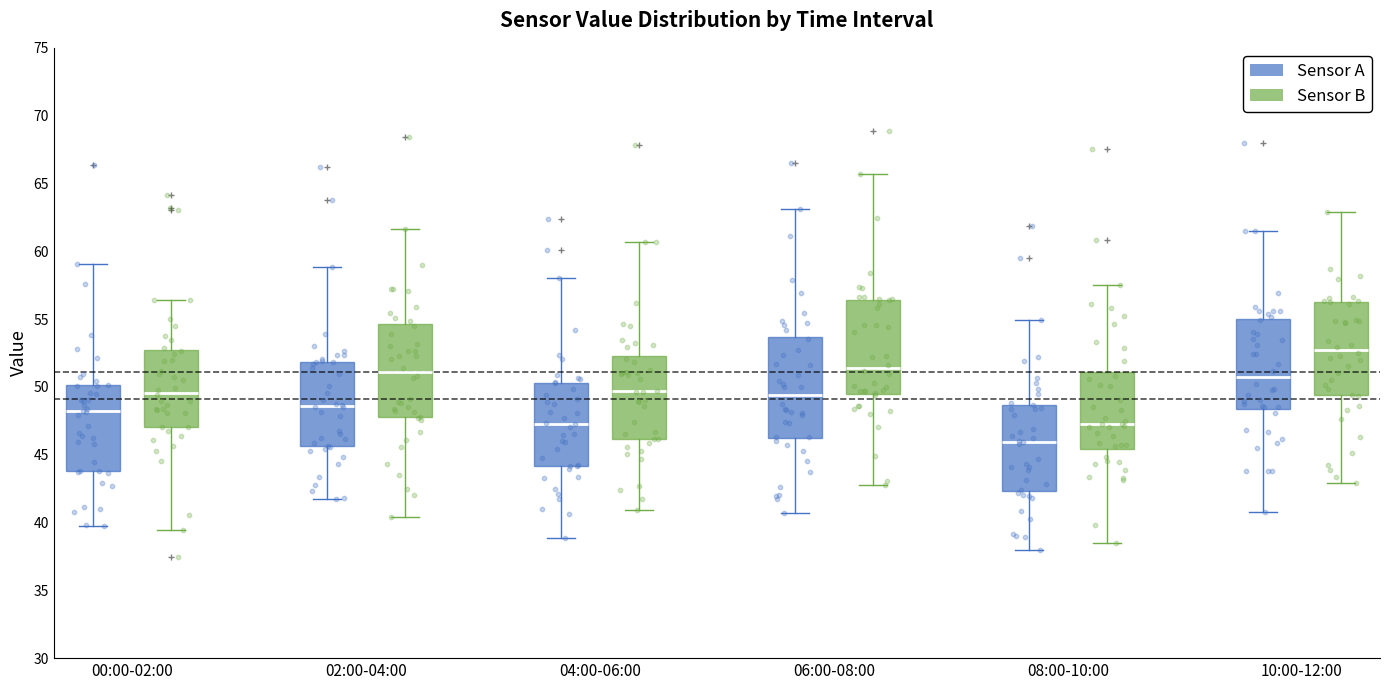

Where is the lower edge of the box for 10:00-12:00 (Sensor B) on the y-axis? The values are not printed on the chart, so give them approximately, as read against the axis.

49.5